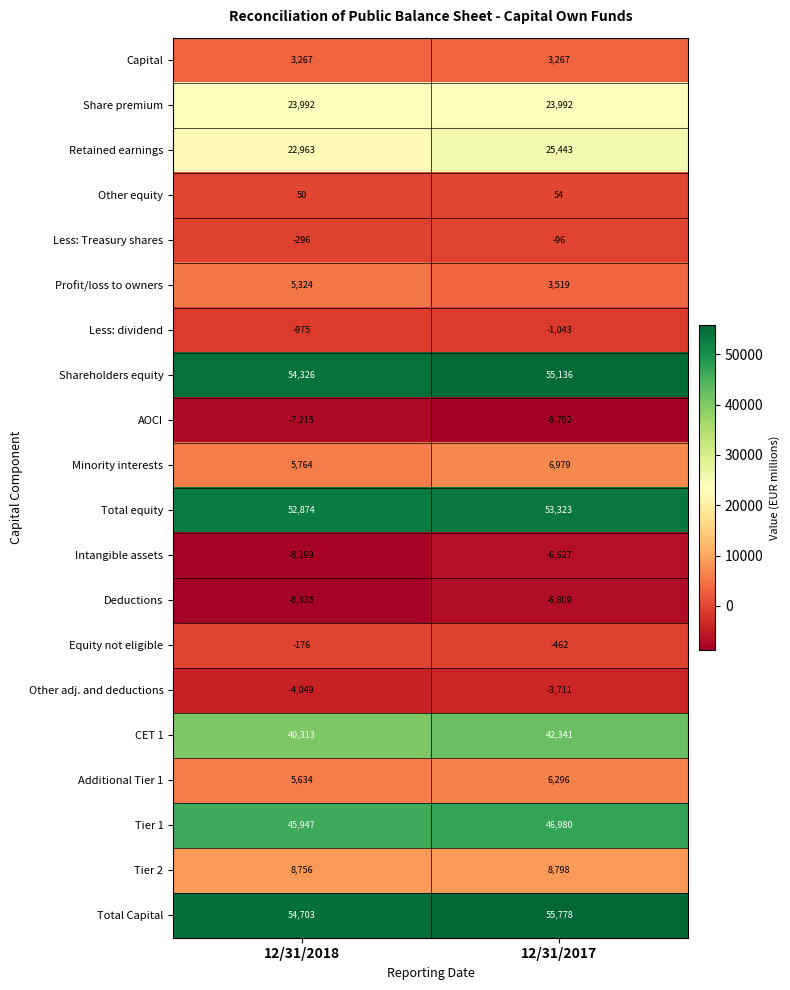

Which category has the lowest value in the Profit/loss to owners series?

12/31/2017